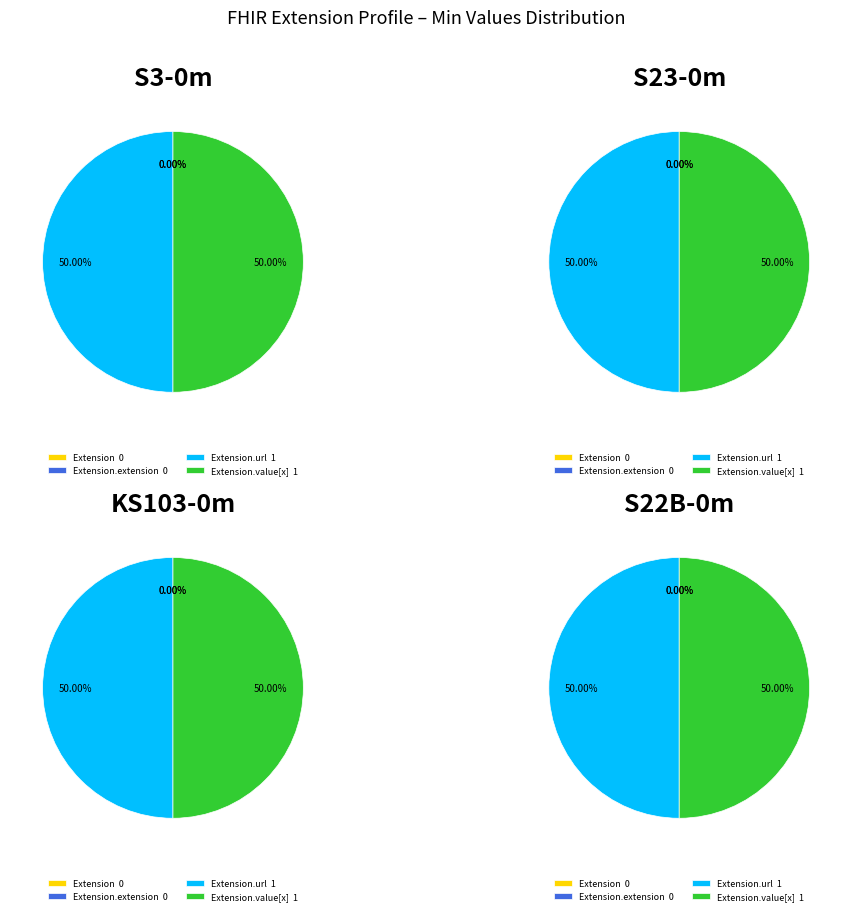

Which slice is the smallest?

Extension